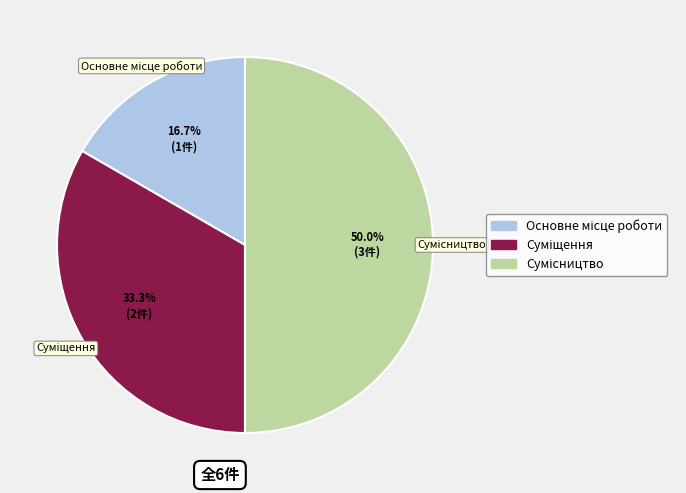

Does any single category account for the majority?

No